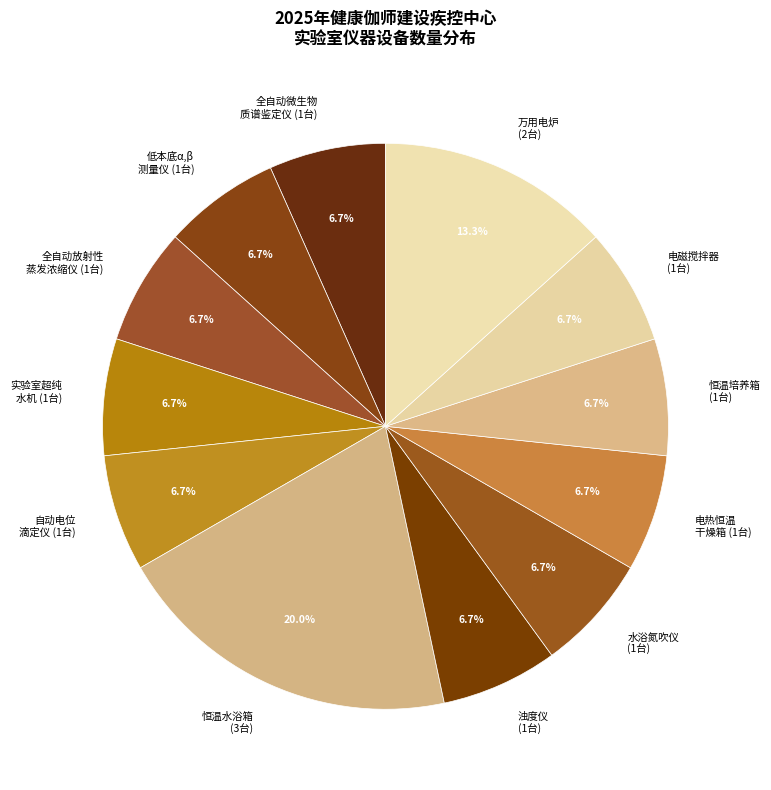

What is the largest slice in the pie chart?

恒温水浴箱 (3台)